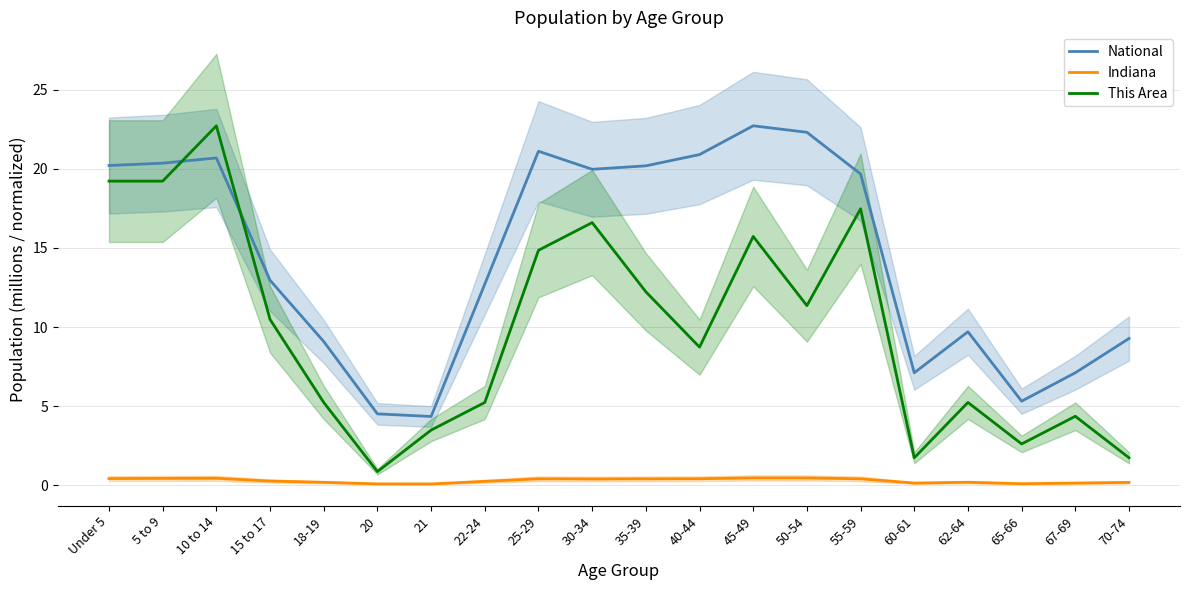

What position from the left is 30-34?

10